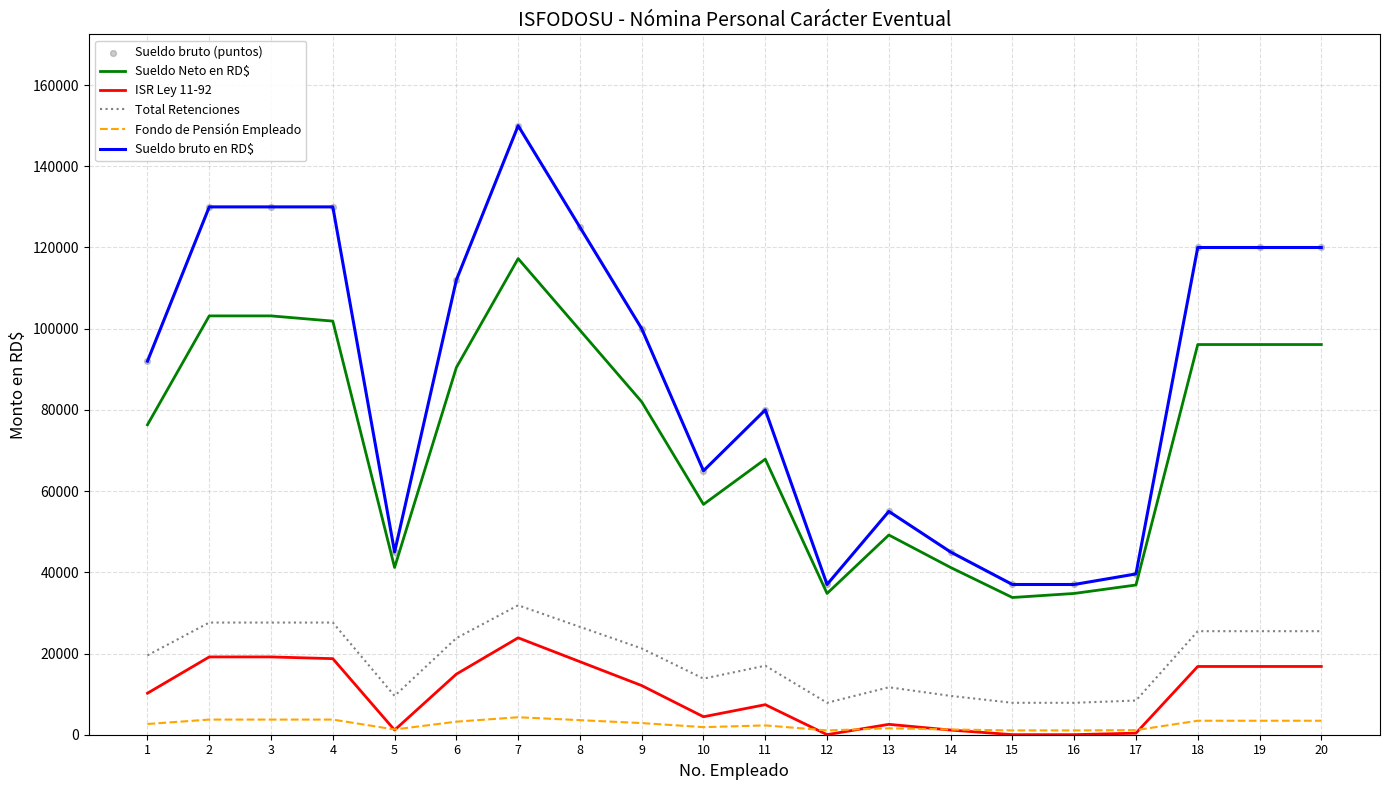

Which series changed the most between 5 and 6?

Sueldo bruto en RD$